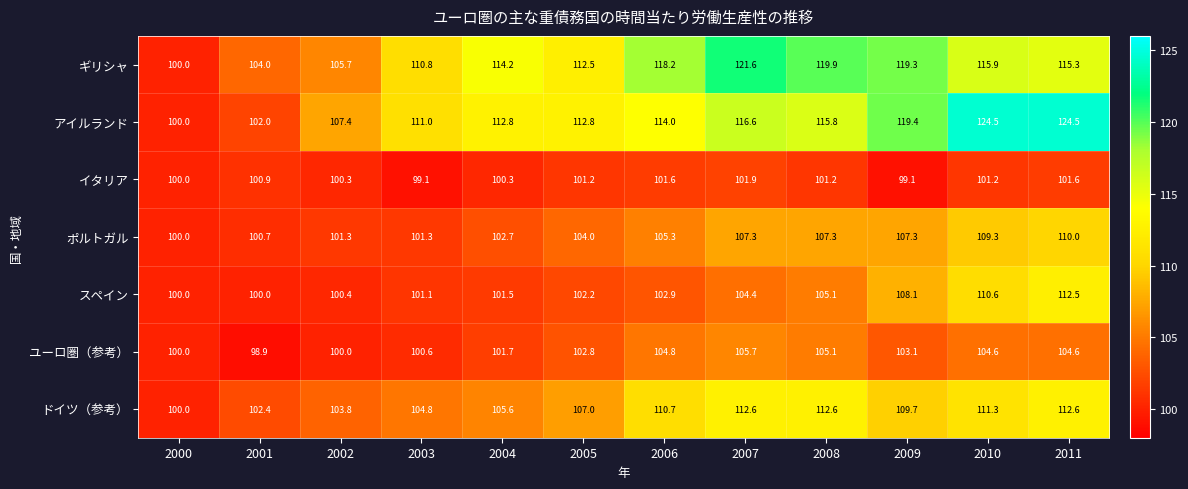

Is it true that ポルトガル equals 57.7 at 2011?

False